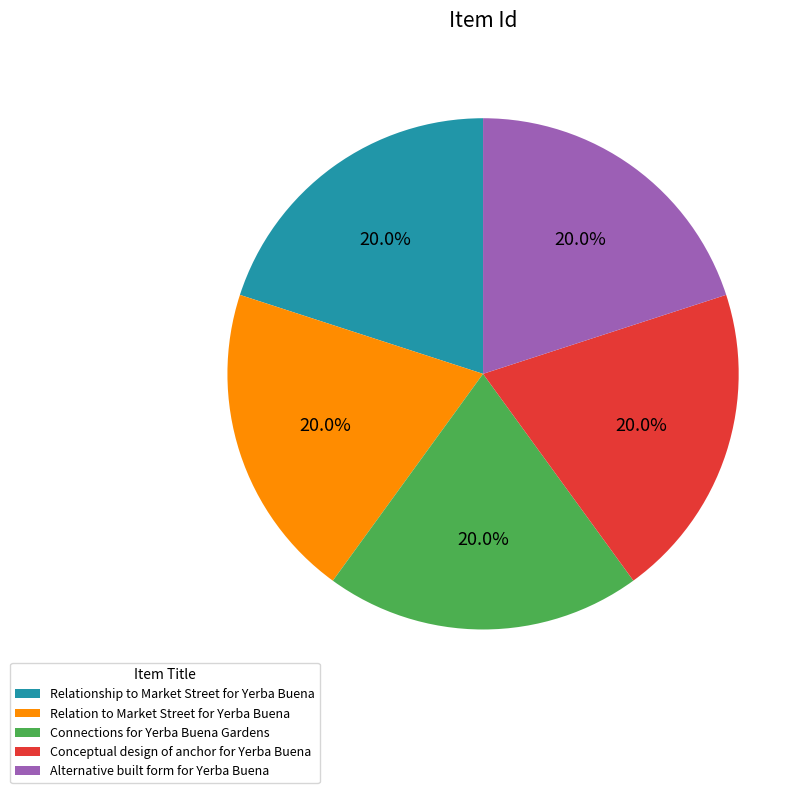

To the nearest percent, what percentage of the pie is Relationship to Market Street for Yerba Buena?

20%